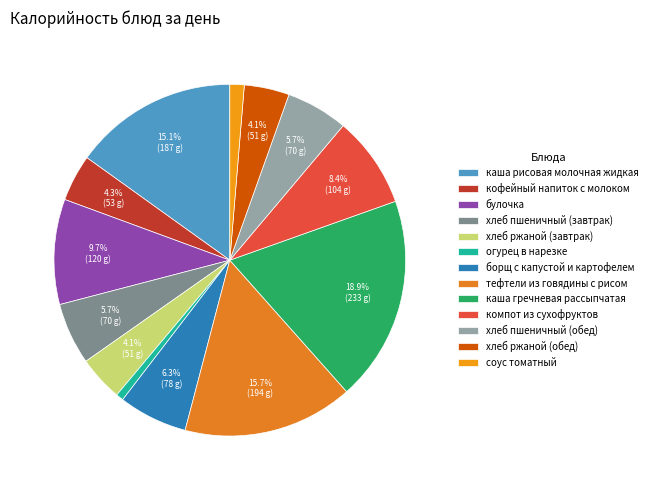

What is the smallest slice in the pie chart?

огурец в нарезке